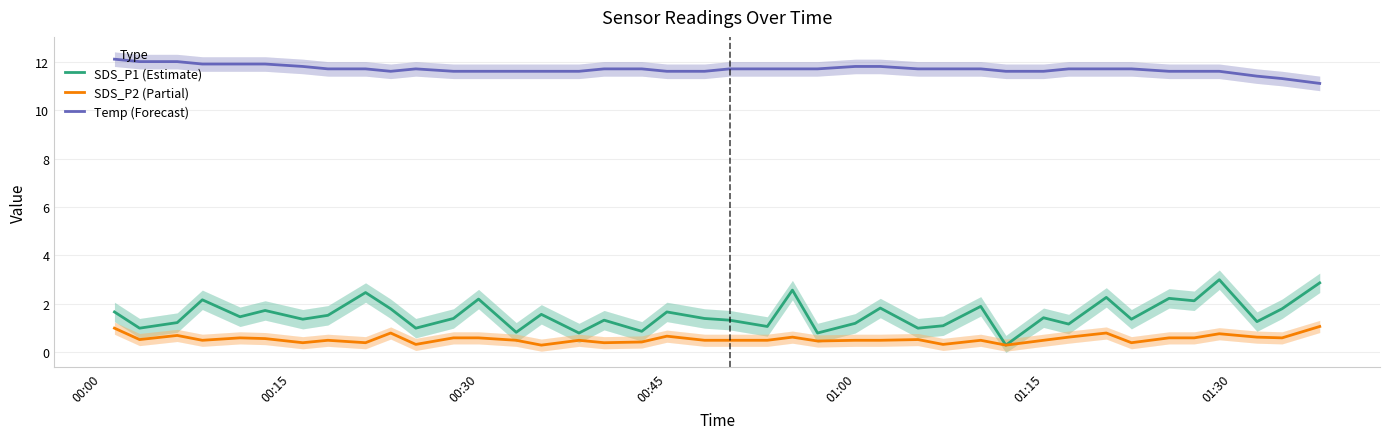

True or false: Temp (Forecast) and SDS_P1 (Estimate) intersect in this chart.

False